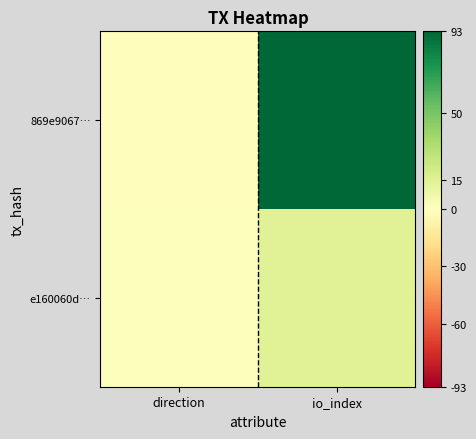

Which series has the largest total across all categories?

869e9067…